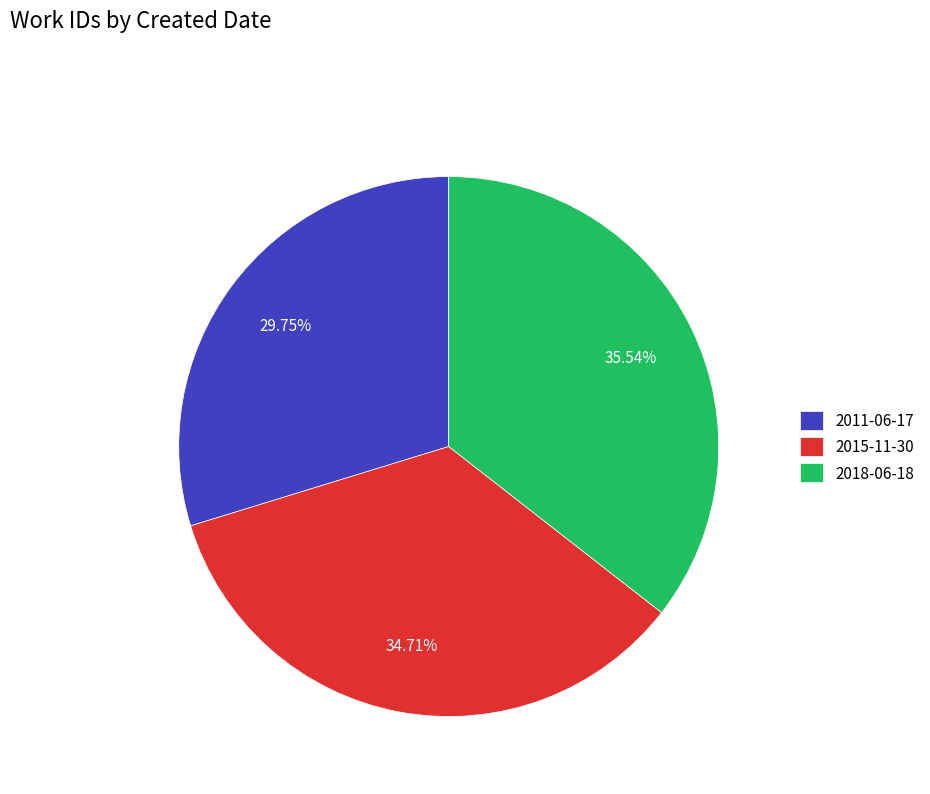

What percentage is the 2015-11-30 slice, to the nearest percent?

35%